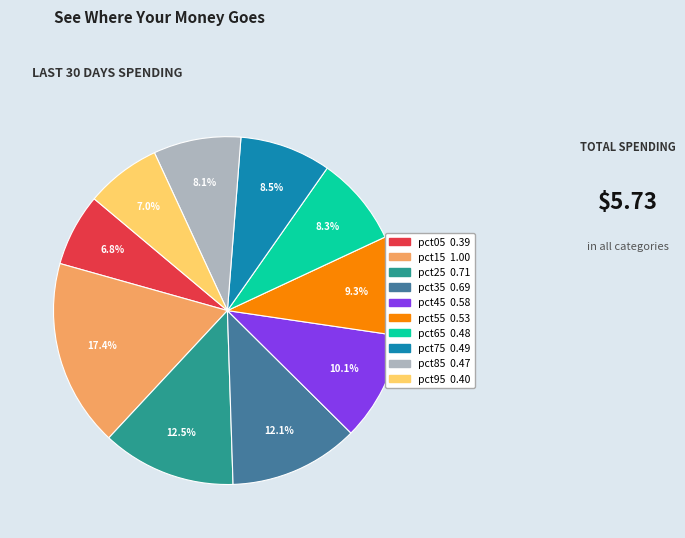

To the nearest percent, what is the difference between the pct05 and pct85 slice percentages?

1%